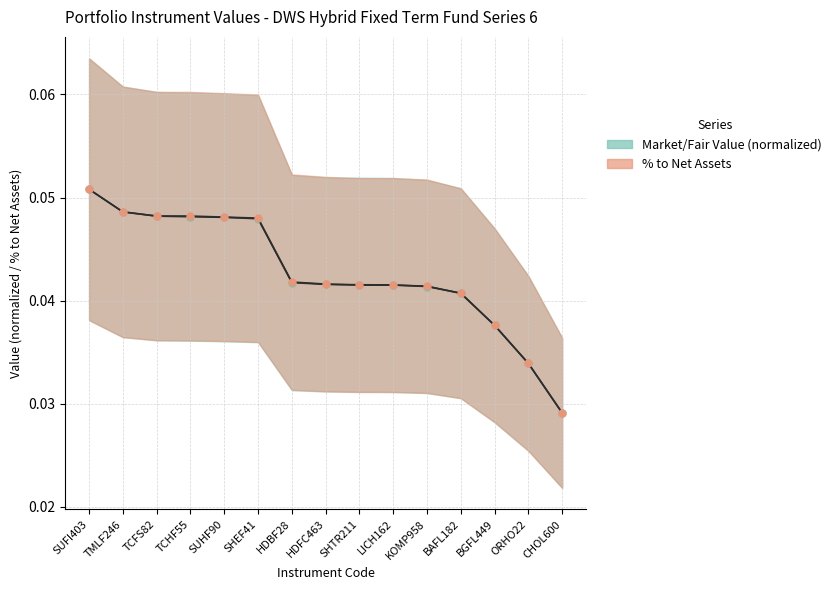

The value of % to Net Assets at HDBF28 is 0.0. True or false?

False